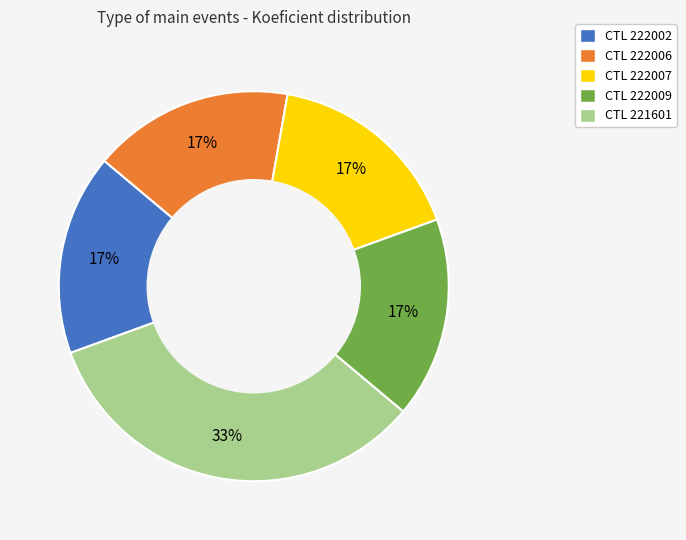

Is there a majority slice in this chart?

No